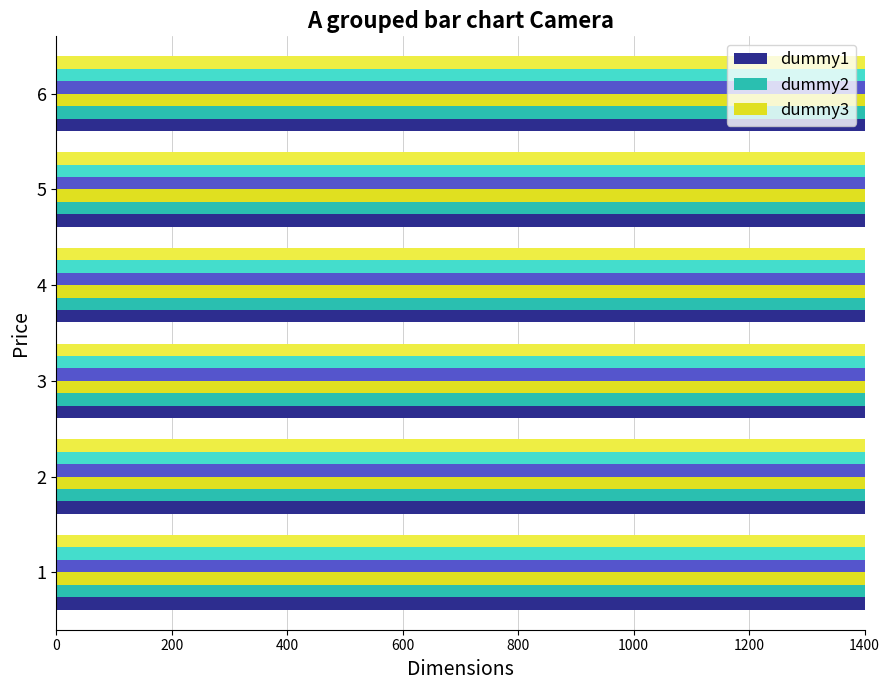

At how many categories does at least one series exceed 366964?

6